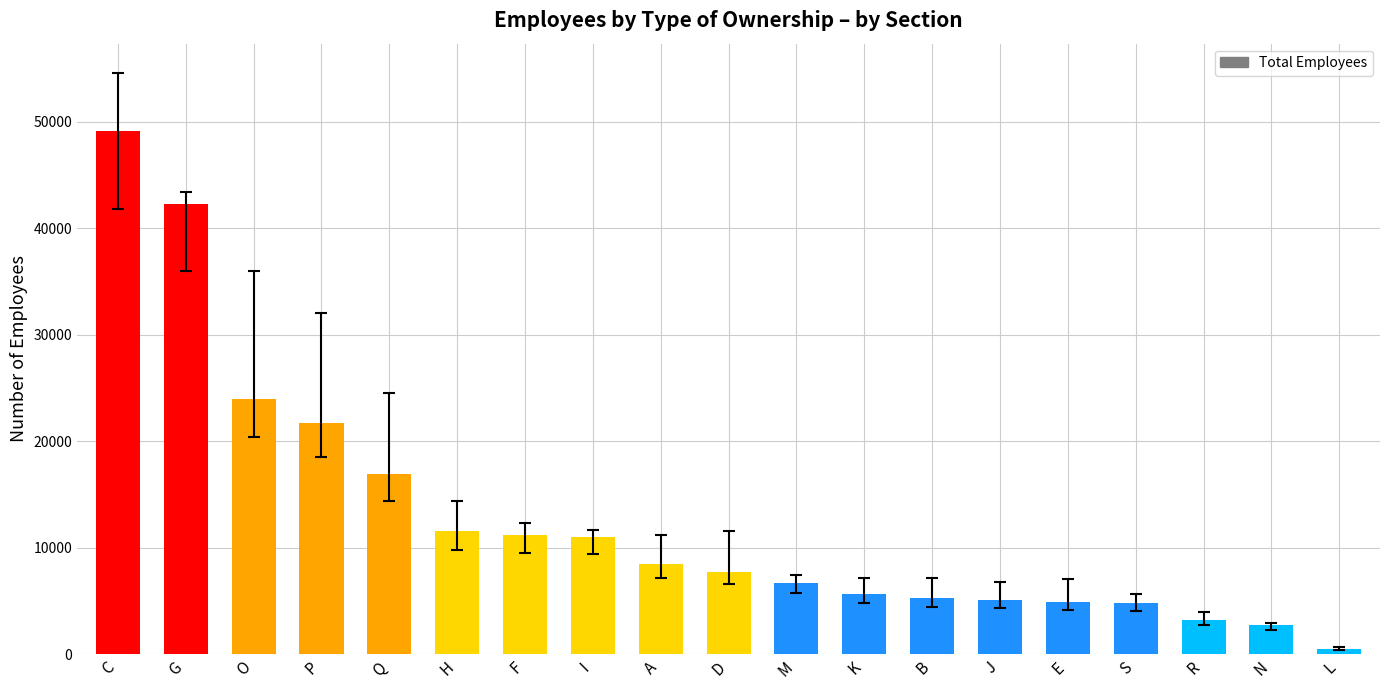

At which label does the data first exceed 7729?

C